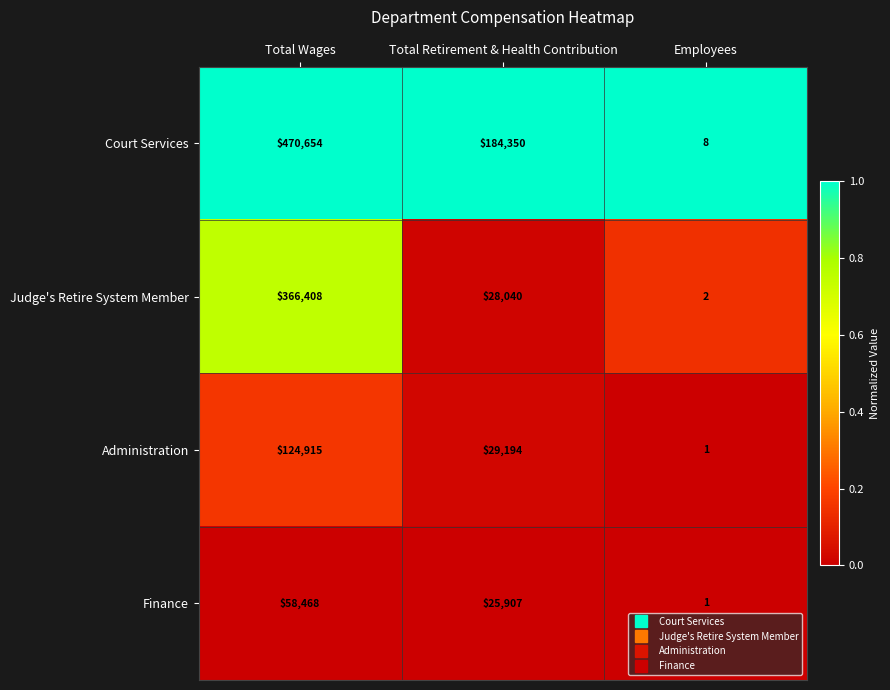

What is the difference between the maximum and minimum values in the Finance series?

58467